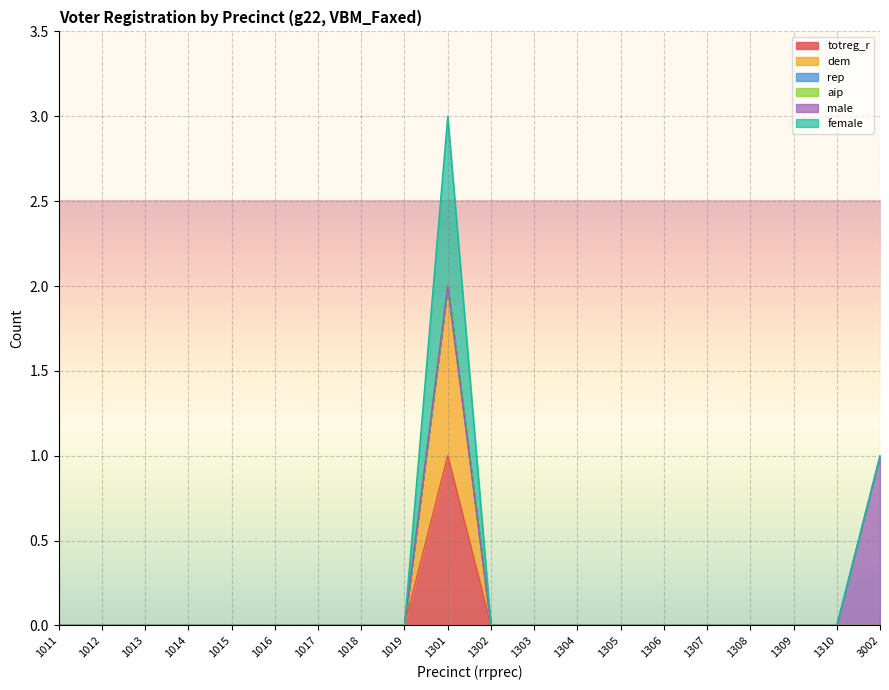

What is the difference between the maximum and minimum values in the totreg_r series?

1